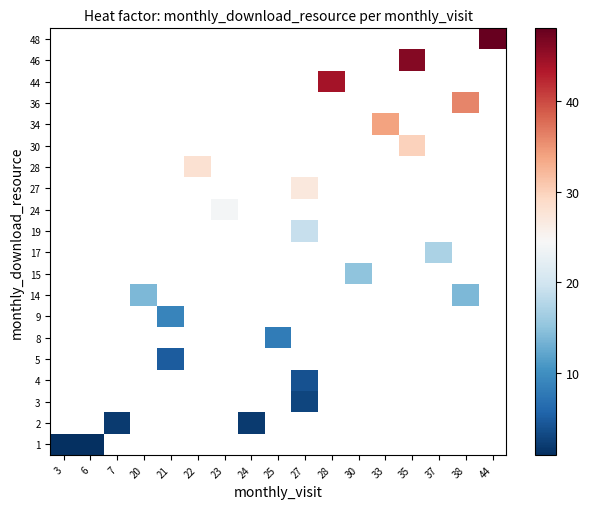

How many positive values does the 36 series have?

1